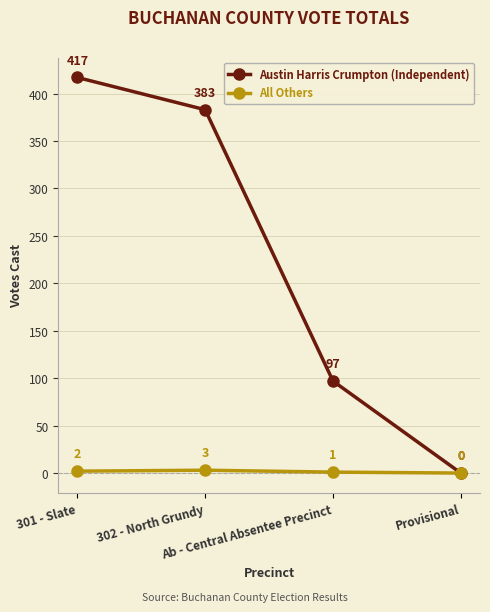

What is the difference between the highest and lowest values at 302 - North Grundy?

380